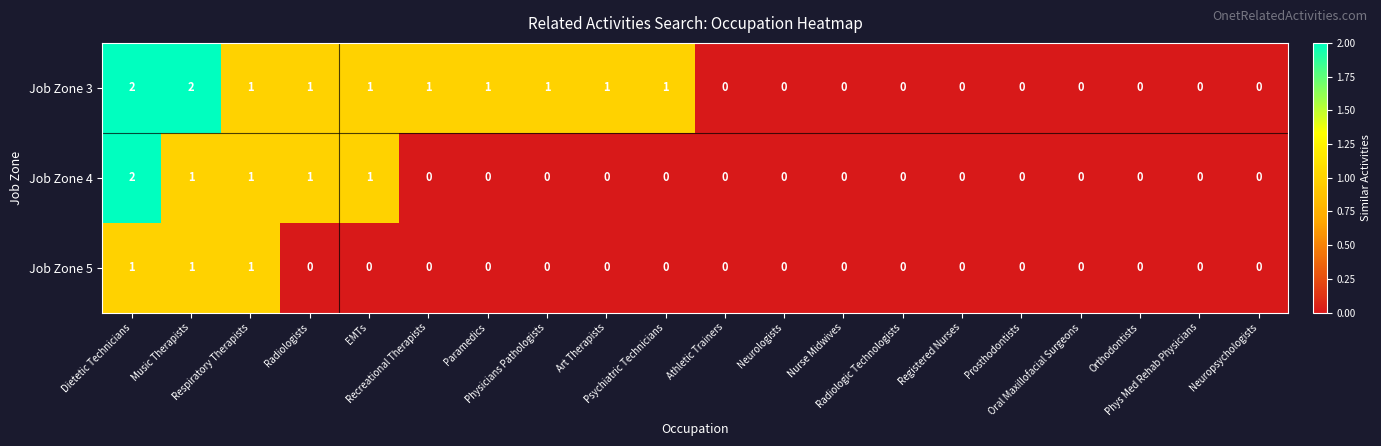

Which series has the largest total across all categories?

Job Zone 3